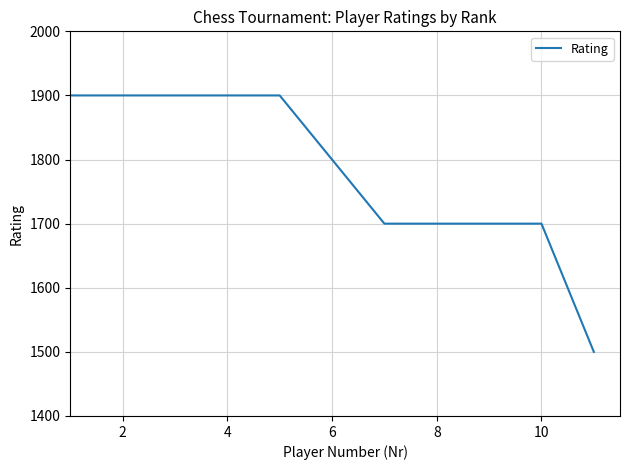

What is the difference between the maximum and minimum values?

400